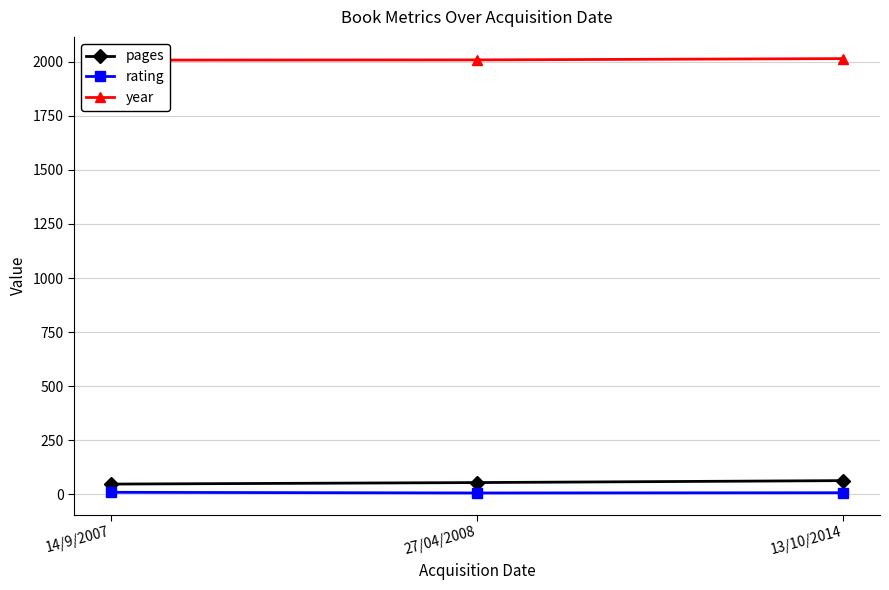

What is the difference between the year values at 14/9/2007 and 13/10/2014?

7